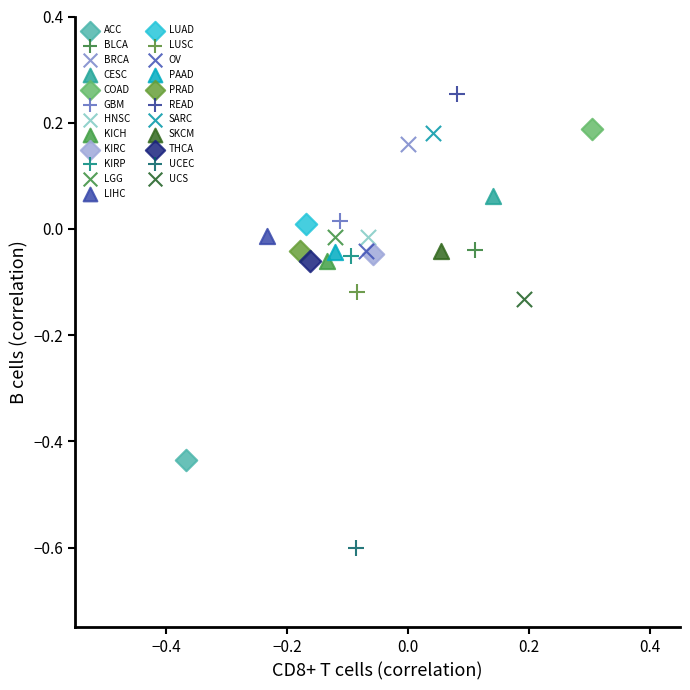

What are all the series names shown in the legend?

ACC, BLCA, BRCA, CESC, COAD, GBM, HNSC, KICH, KIRC, KIRP, LGG, LIHC, LUAD, LUSC, OV, PAAD, PRAD, READ, SARC, SKCM, THCA, UCEC, UCS